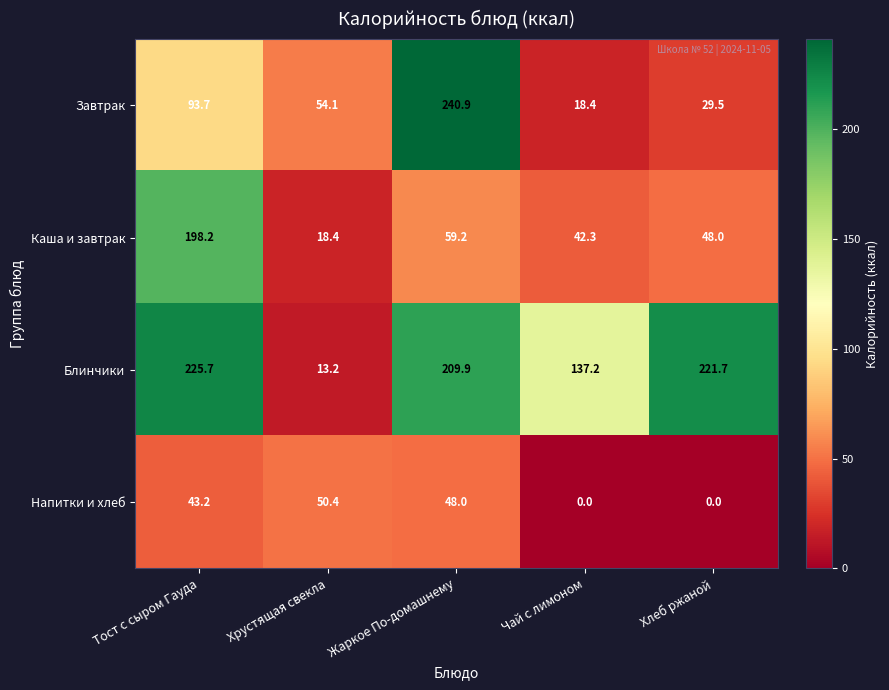

How many data points in Блинчики are less than 209?

2